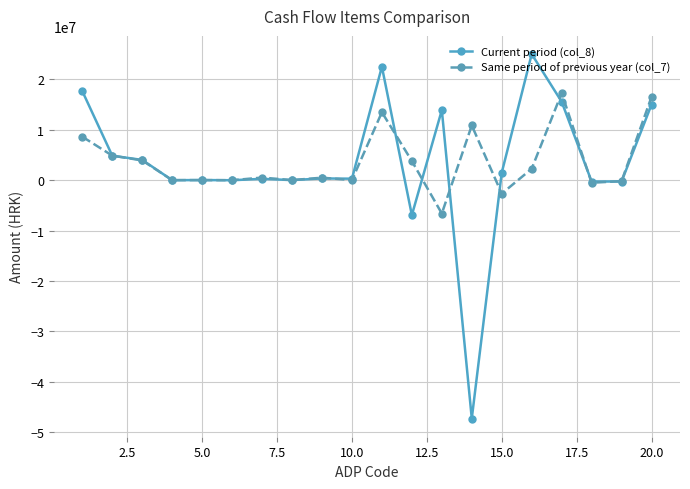

What is the difference between the second highest and second lowest values in the Same period of previous year (col_7) series?

19194619